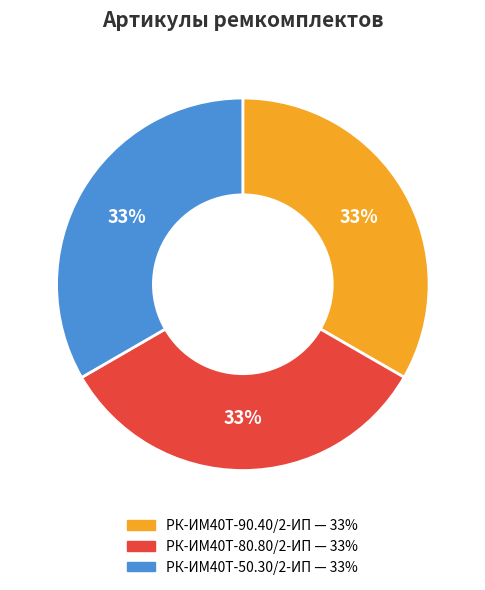

Is there any slice that represents more than half of the pie?

No